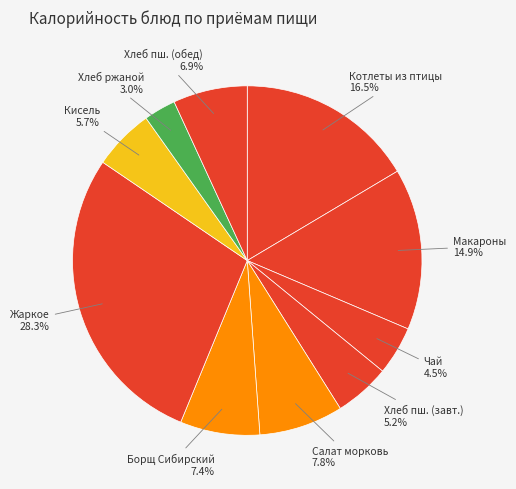

Do Чай and Борщ Сибирский together represent more than half of the pie?

No